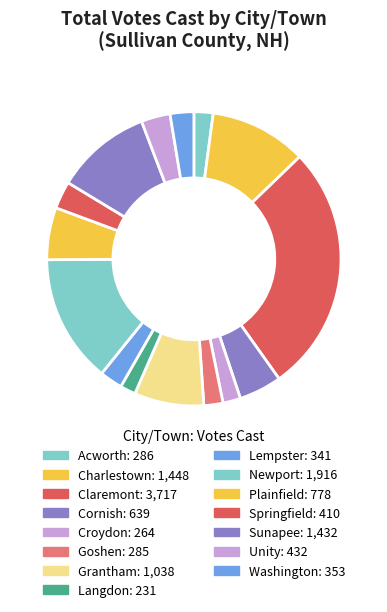

What is the change in value from Acworth to Sunapee?

+1146